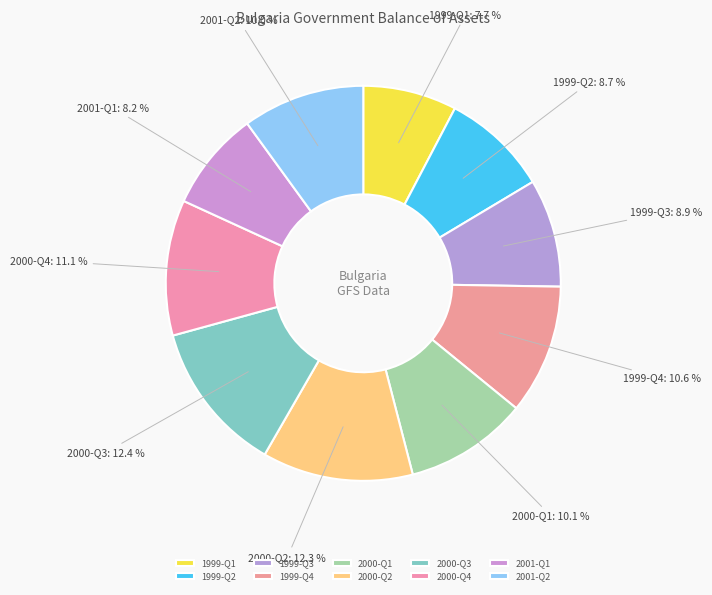

What is the total percentage of 2000-Q1 and 2000-Q3?

22.5%